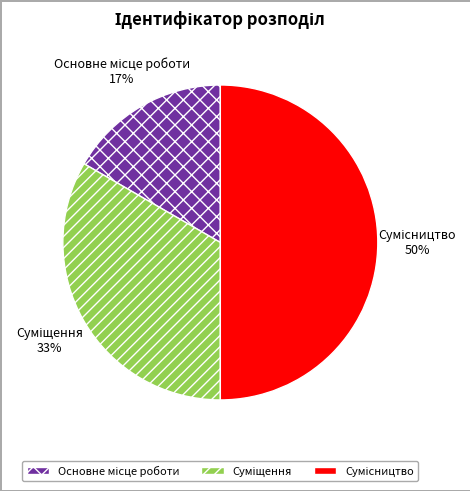

To the nearest percent, what is the average slice percentage?

33%